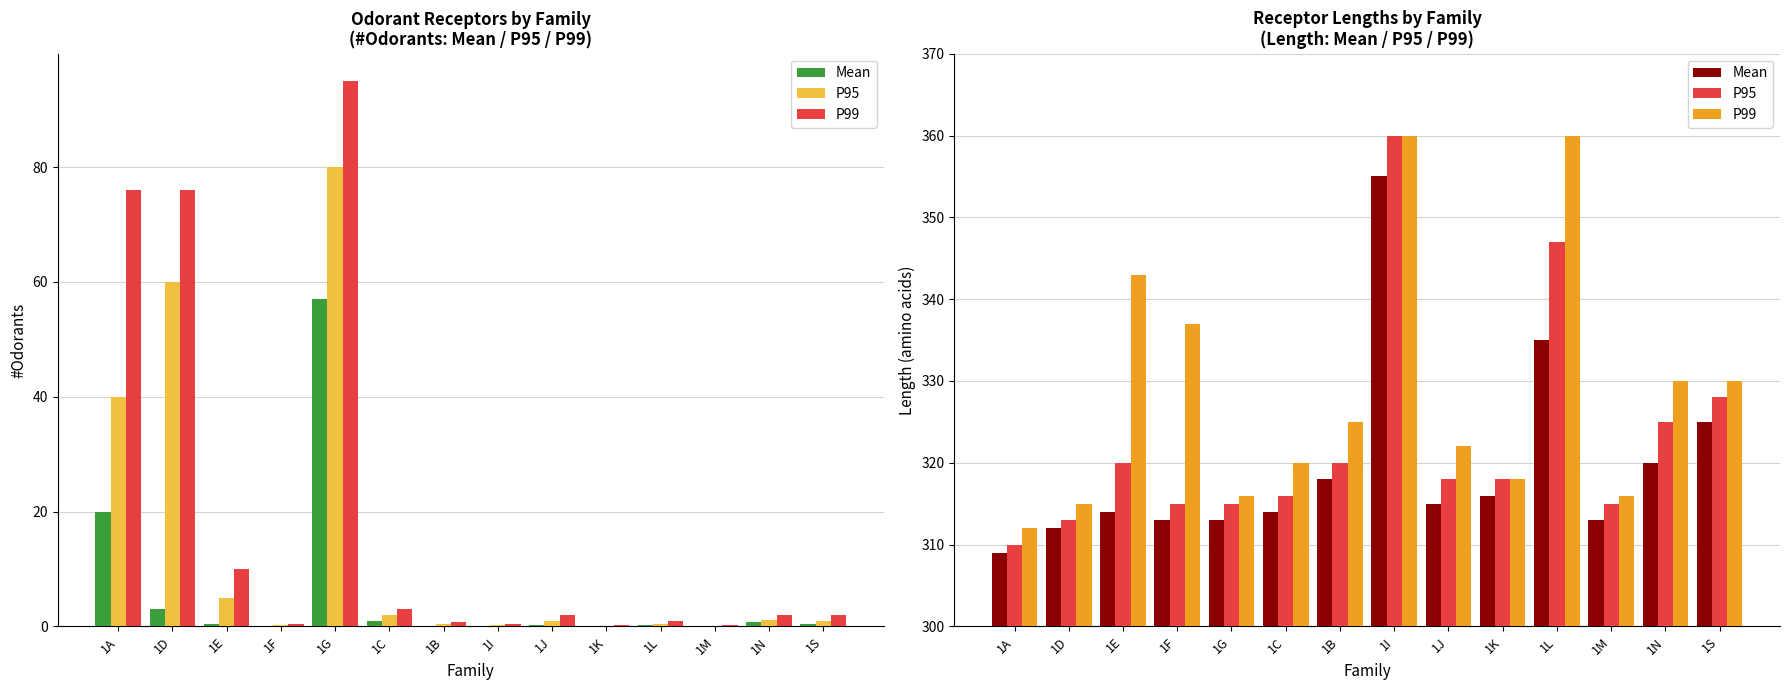

At which category is the sum across all series the highest?

1I